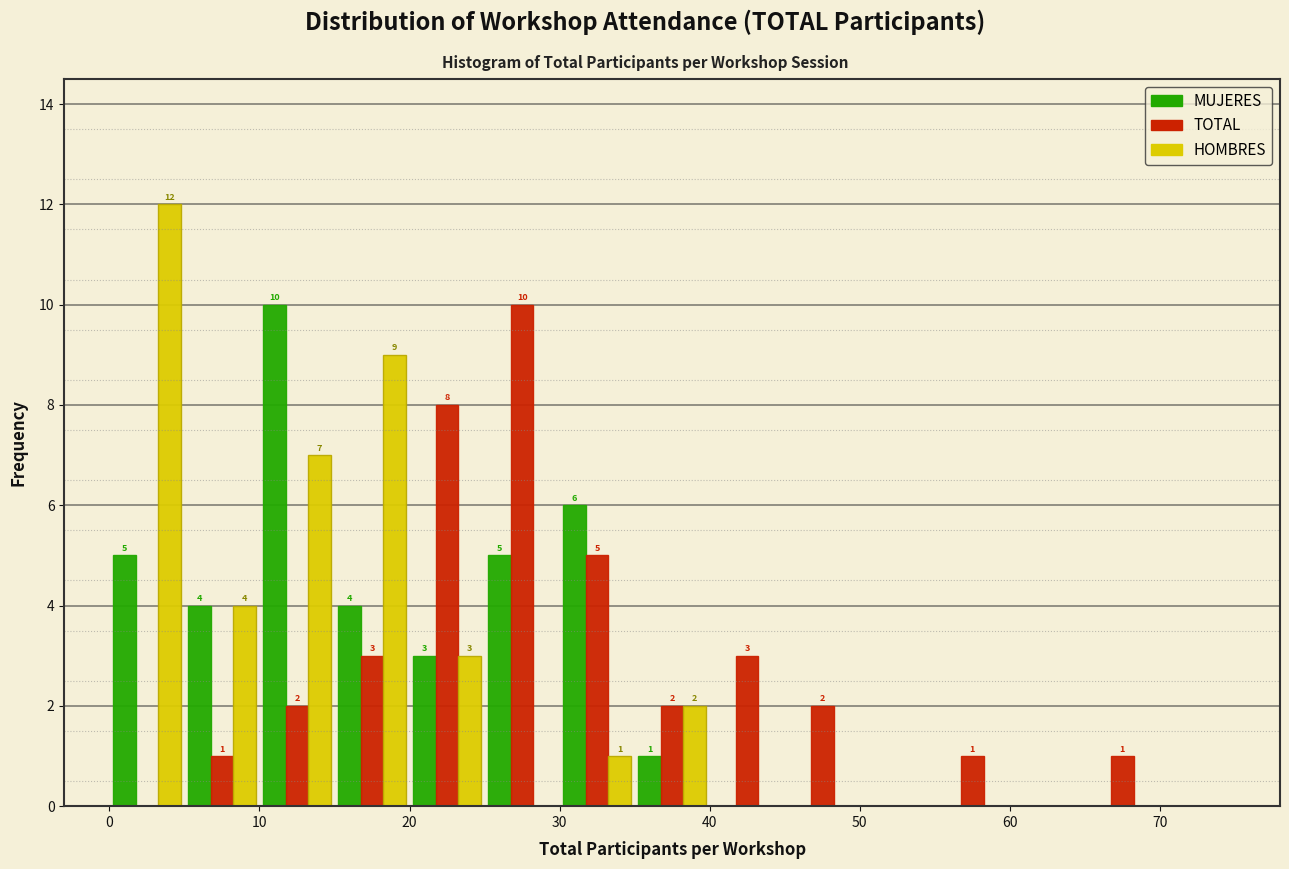

In the HOMBRES series, which range on the x-axis has the tallest bar?

0 to 5